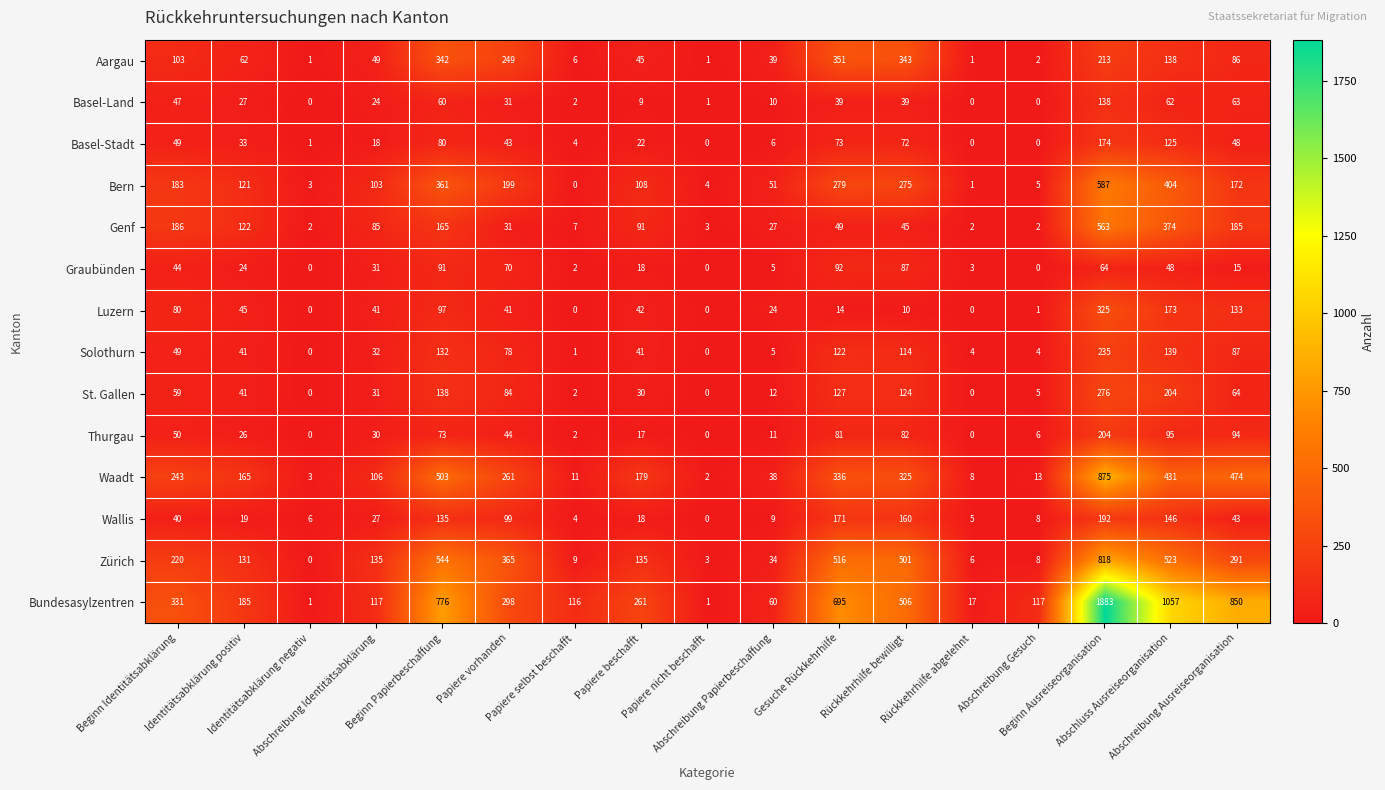

At how many categories does at least one series exceed 528?

5